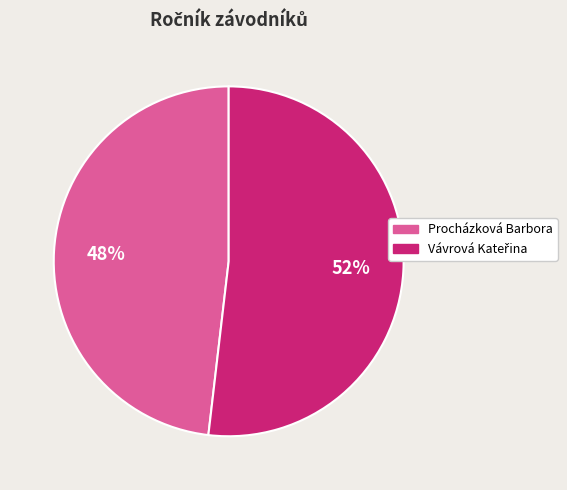

To the nearest percent, what is the average slice percentage?

50%